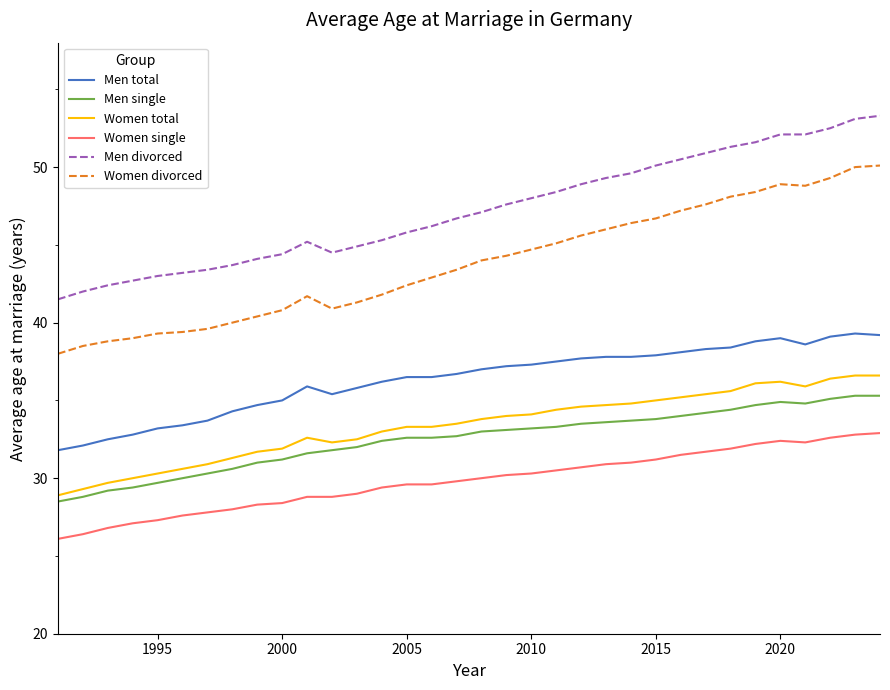

True or false: Women total and Men divorced intersect in this chart.

False